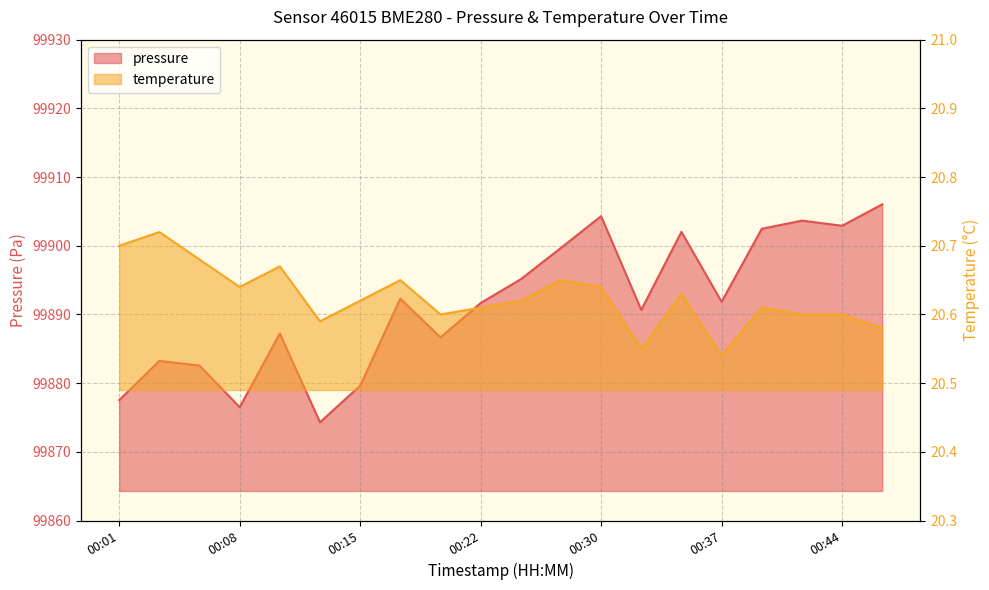

At which category does the chart reach its minimum across all series?

00:37